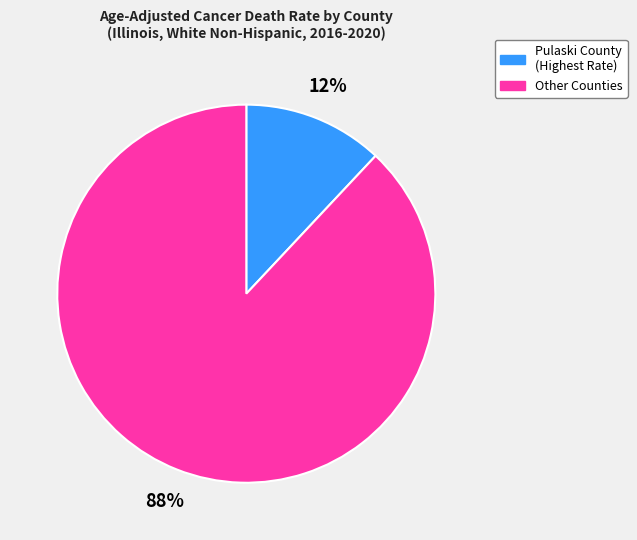

How many segments does this pie chart have?

2